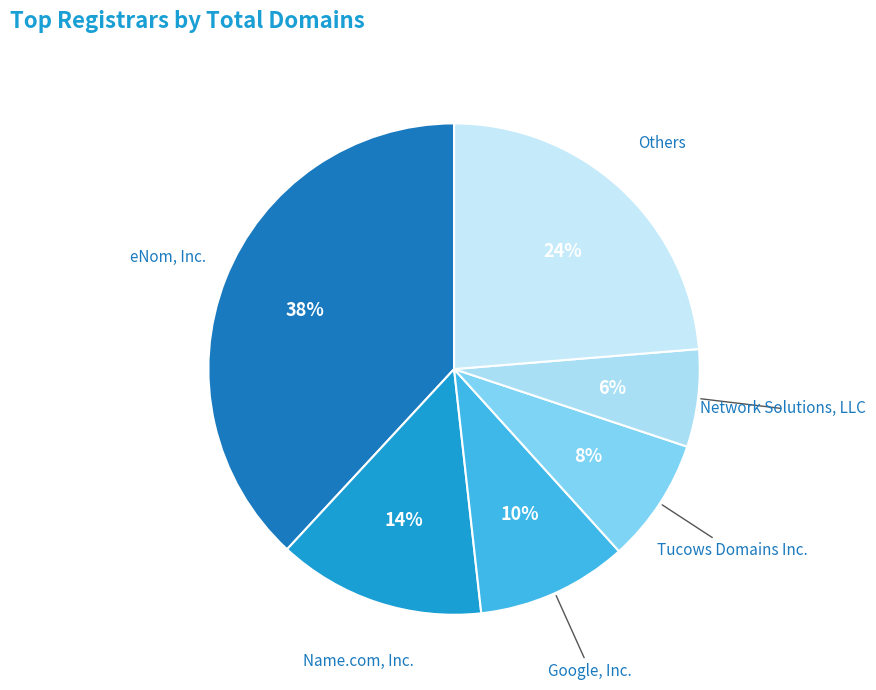

How many segments does this pie chart have?

6